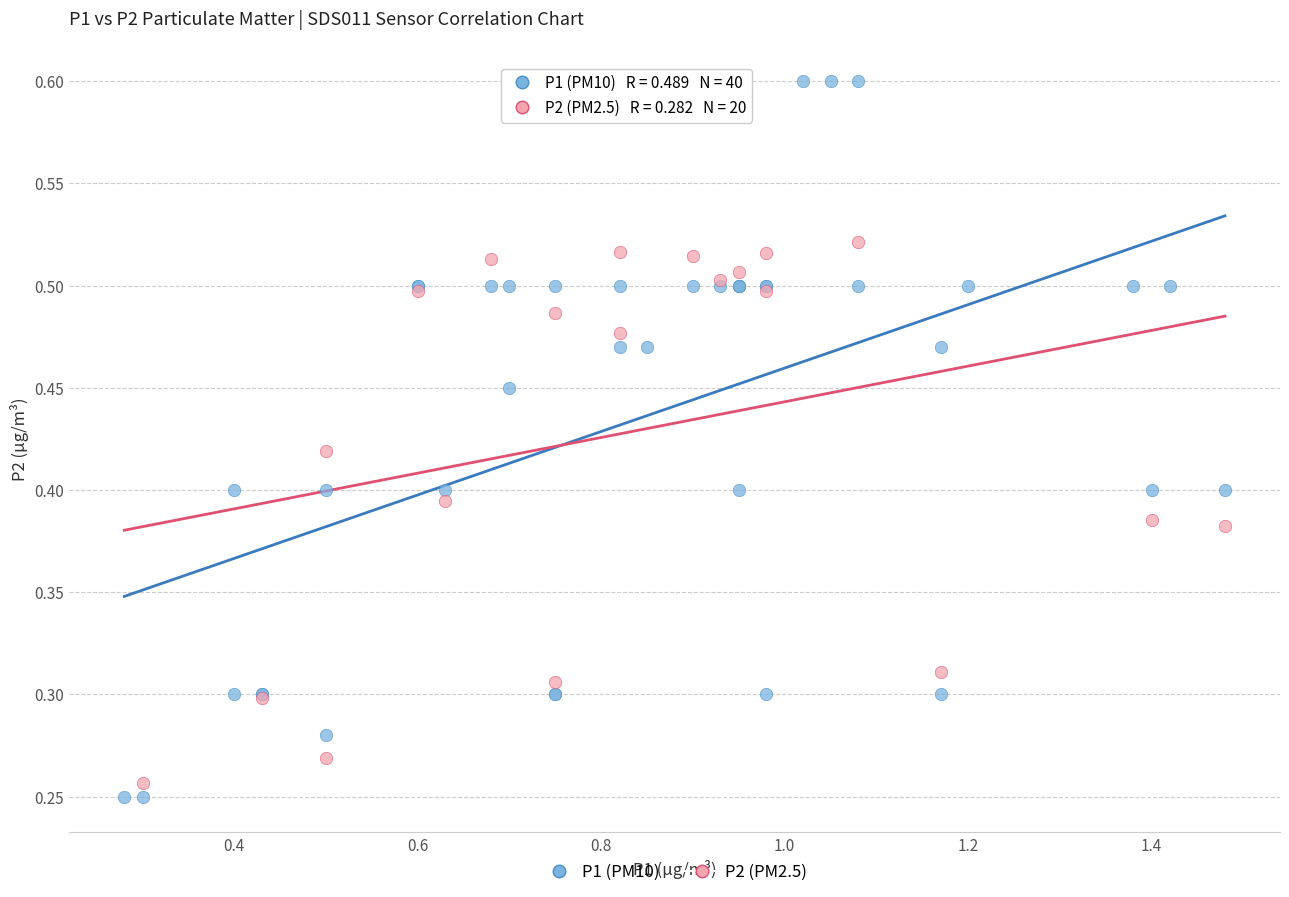

Which series has the largest Y range (max minus min)?

P1 (PM10)